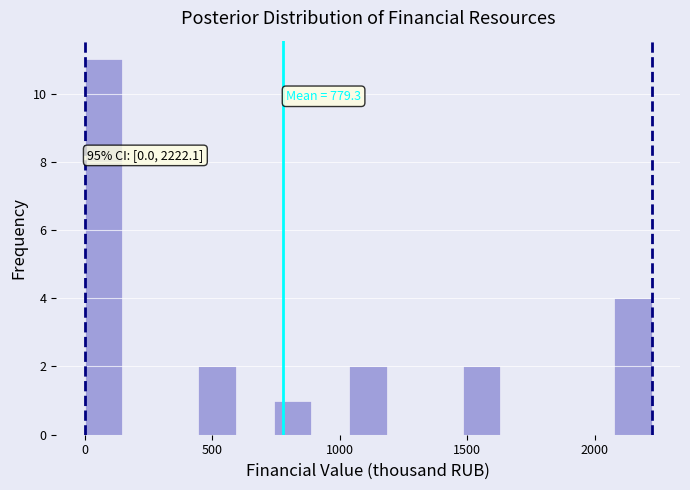

Read against the x-axis, roughly where is the centre of the tallest bar?

50